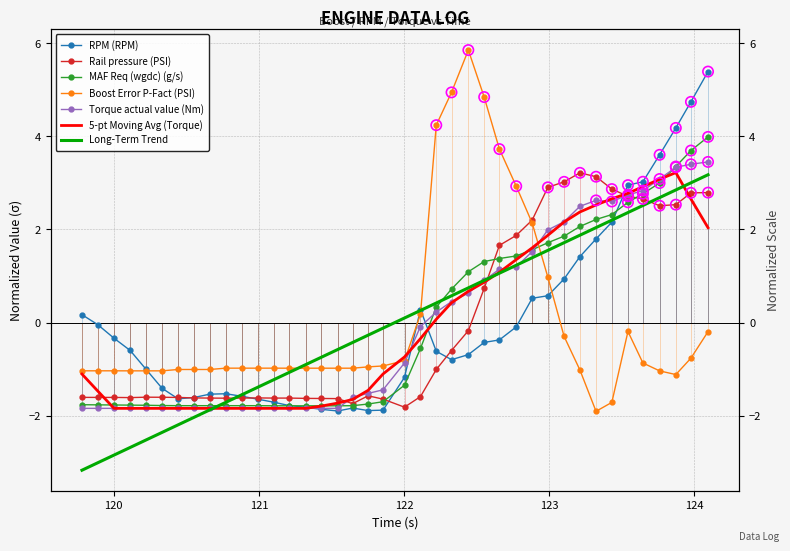

Which series contains the highest Y value?

Boost Error P-Fact (PSI)